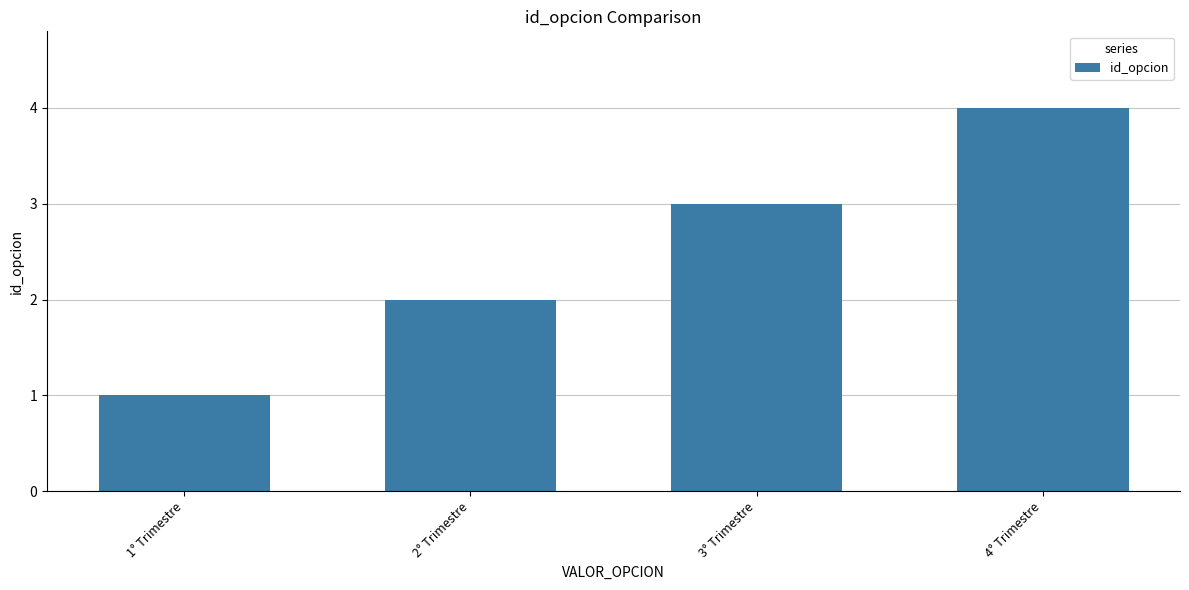

How many distinct data groups are displayed?

1